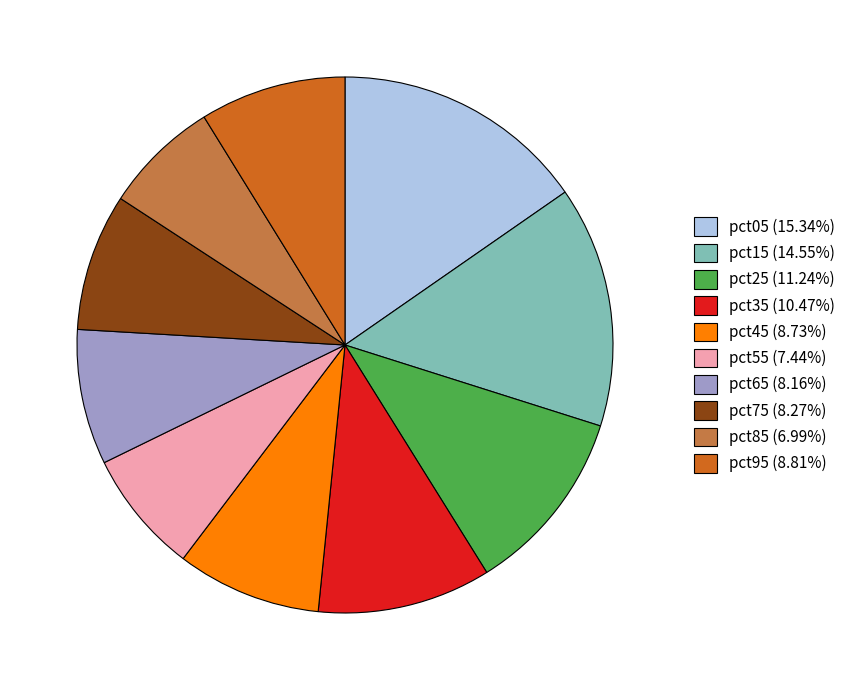

Does pct75 account for over 50% of the chart?

No